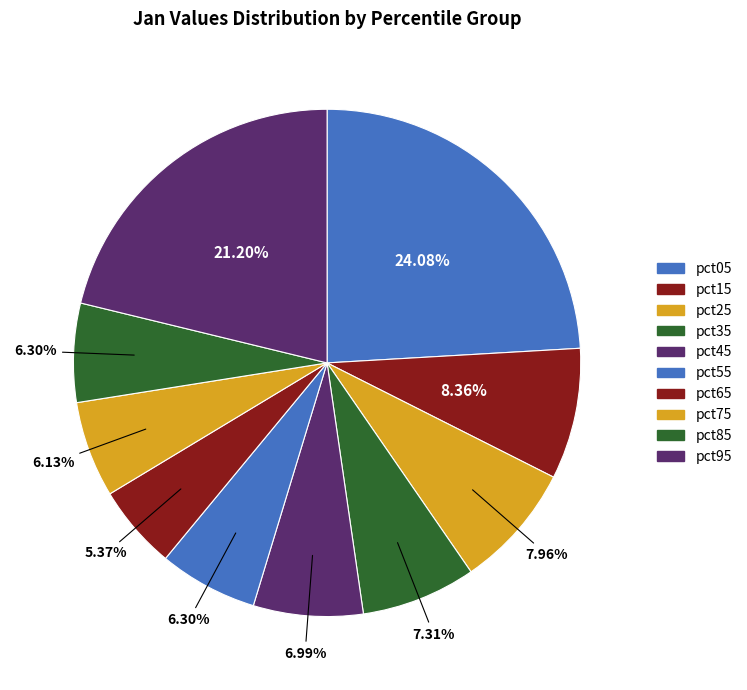

Is pct65 the majority of the pie?

No